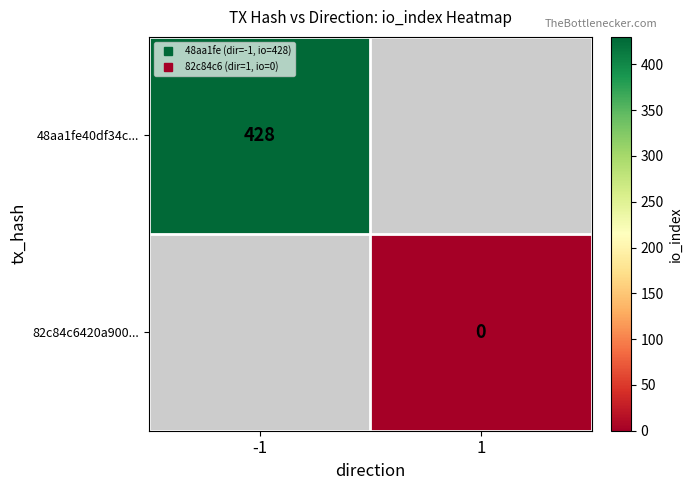

Rank the series by their average value, from highest to lowest.

48aa1fe40df34c..., 82c84c6420a900...